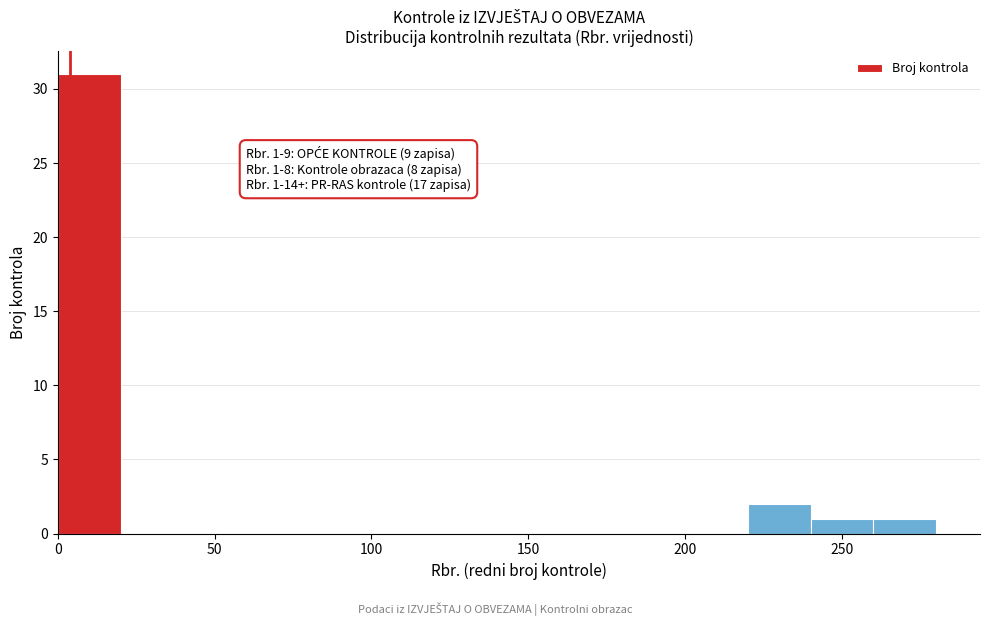

Over which range of the x-axis is the bar tallest?

0 to 20